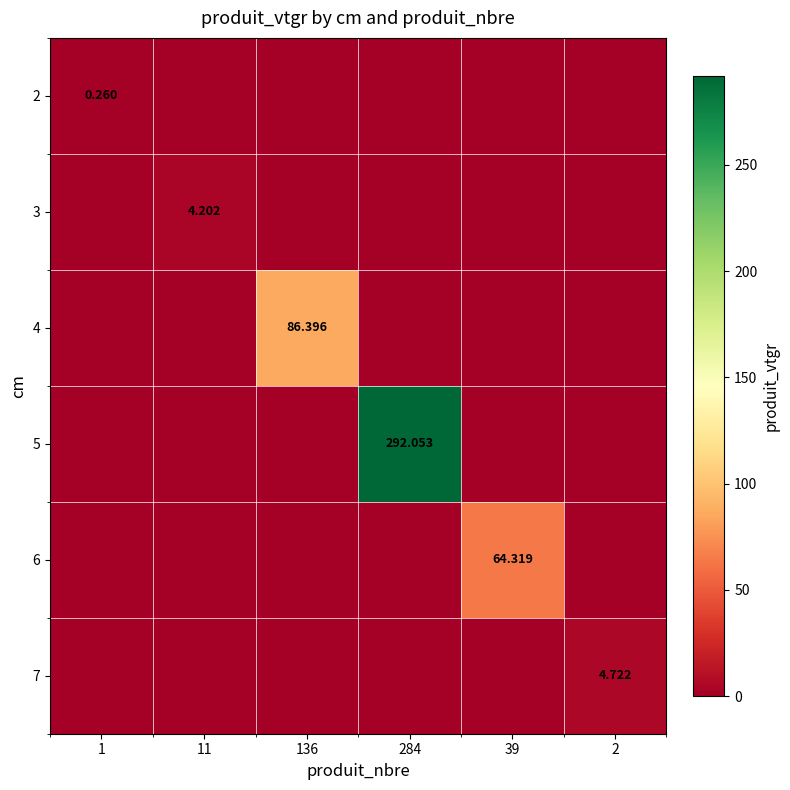

At how many categories does at least one series exceed 260?

1